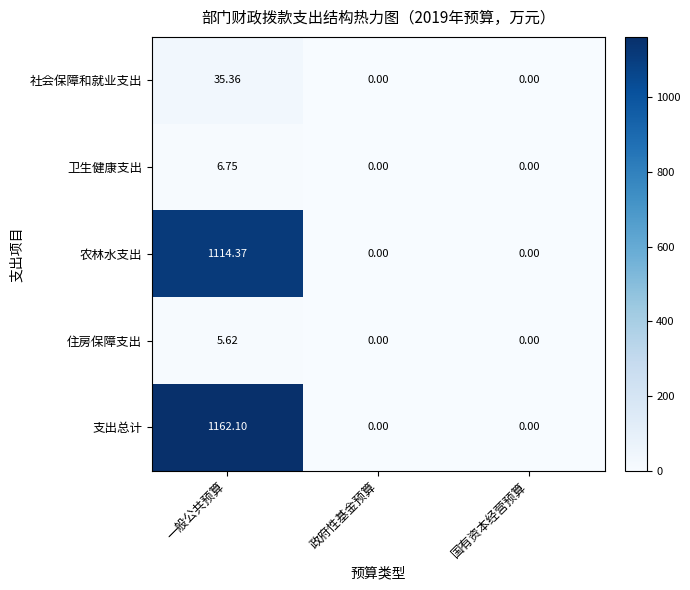

Which series has the largest range (max minus min)?

支出总计